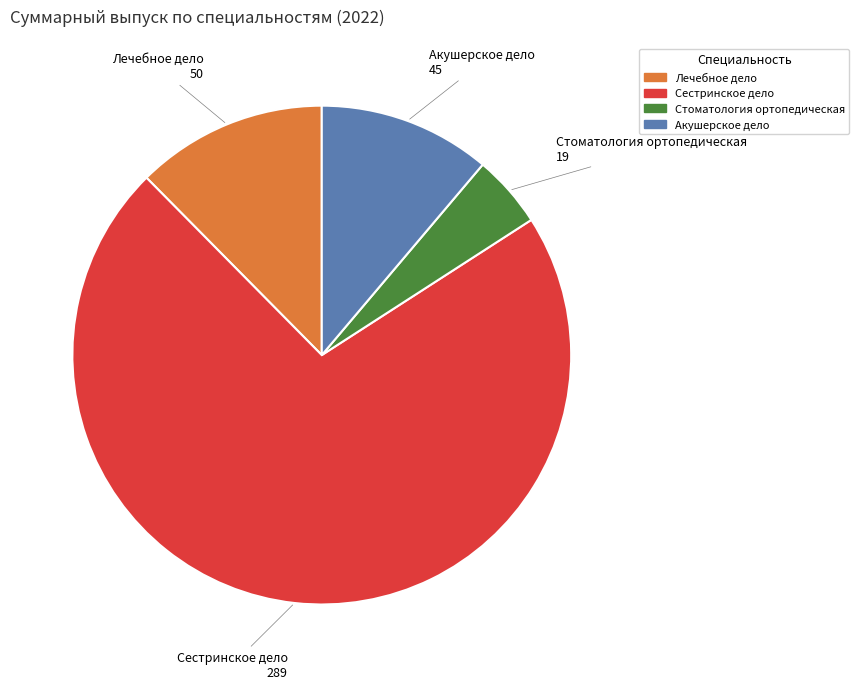

What is the largest slice in the pie chart?

Сестринское дело